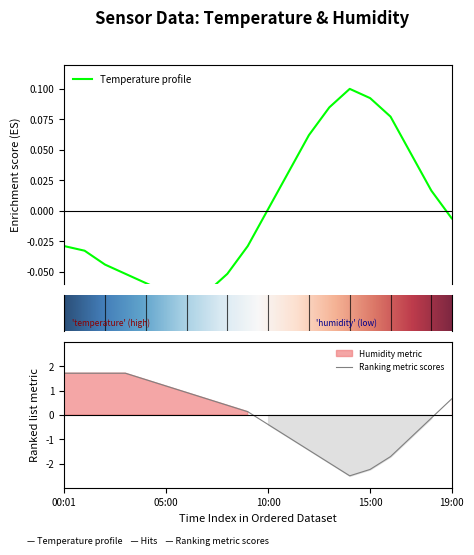

Is this an area chart (filled region under the line)?

No